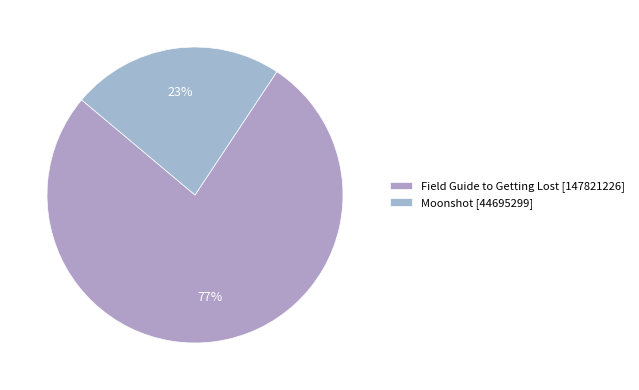

Is it true that Field Guide to Getting Lost is 77% of the pie?

True